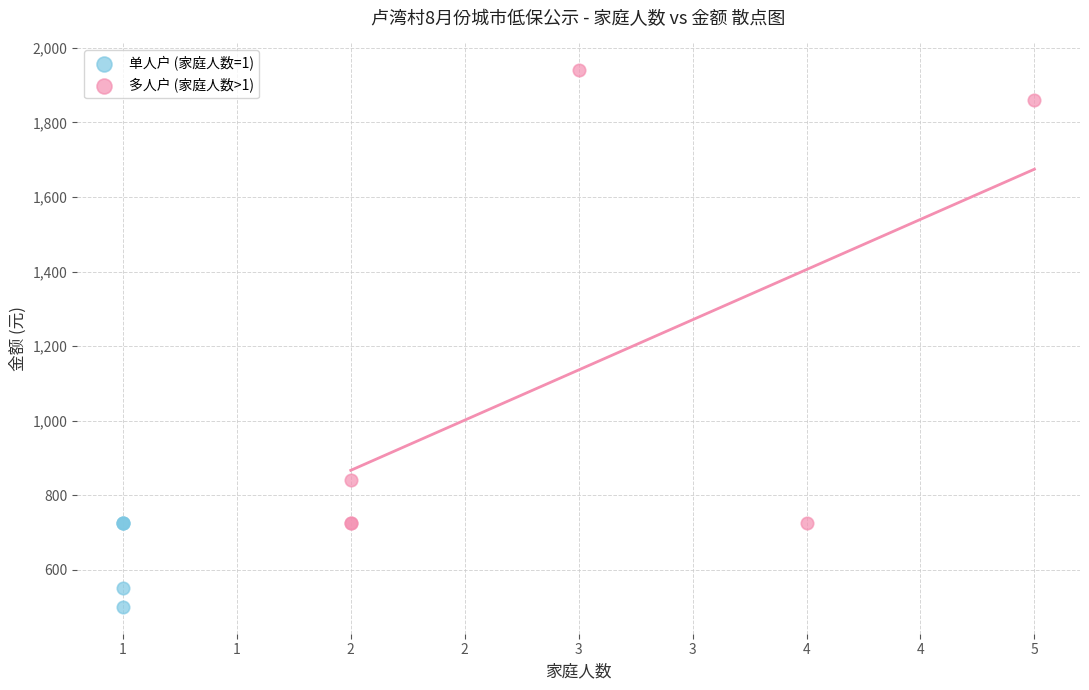

What are all the series names shown in the legend?

单人户 (家庭人数=1), 多人户 (家庭人数>1)